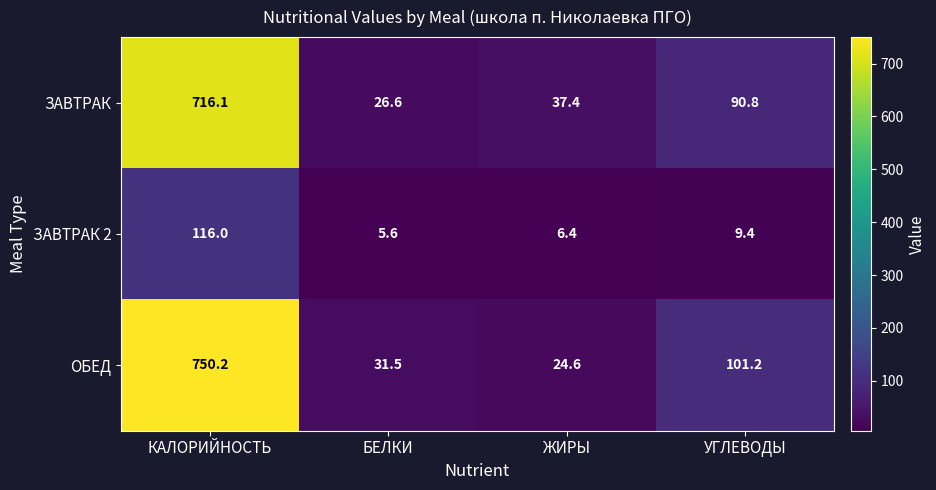

Reading left to right, what are all the values shown in this chart?

ЗАВТРАК: КАЛОРИЙНОСТЬ=716.1	БЕЛКИ=26.6	ЖИРЫ=37.4	УГЛЕВОДЫ=90.8
ЗАВТРАК 2: КАЛОРИЙНОСТЬ=116.0	БЕЛКИ=5.6	ЖИРЫ=6.4	УГЛЕВОДЫ=9.4
ОБЕД: КАЛОРИЙНОСТЬ=750.2	БЕЛКИ=31.5	ЖИРЫ=24.6	УГЛЕВОДЫ=101.2